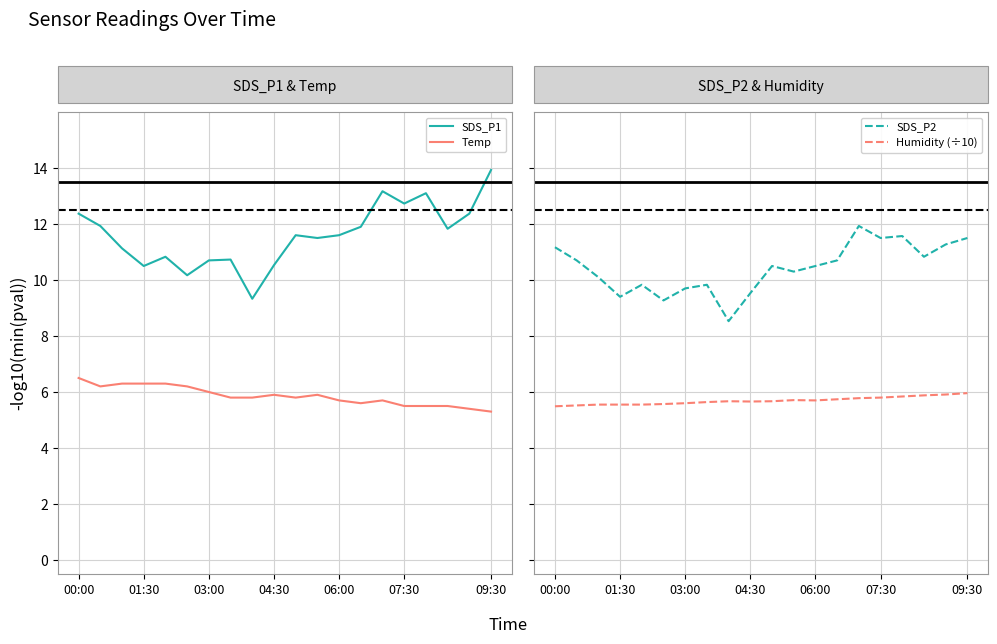

Where is the first local minimum for SDS_P1?

01:30